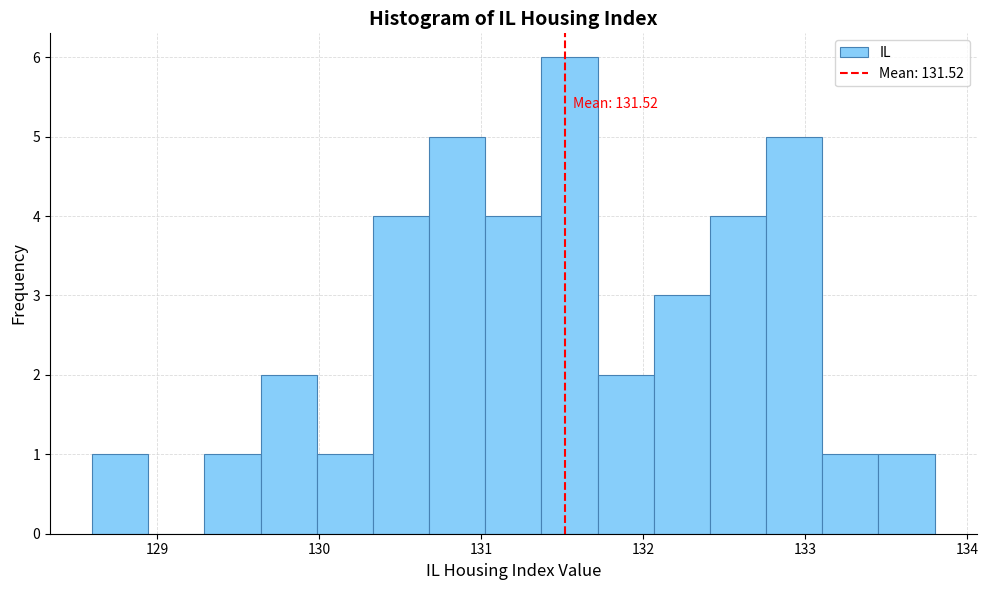

Read against the x-axis, roughly where is the centre of the tallest bar?

131.5